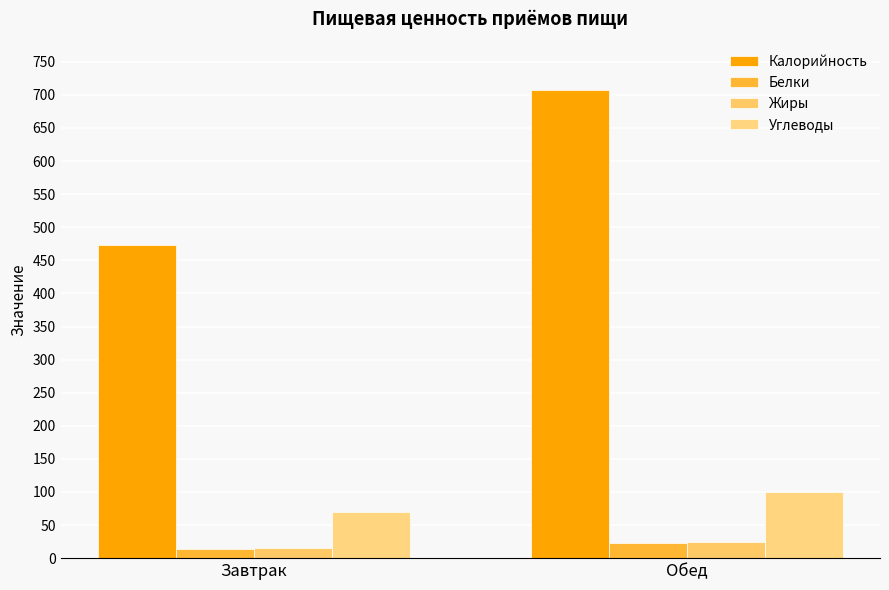

Which has a higher value, Завтрак or Обед?

Обед